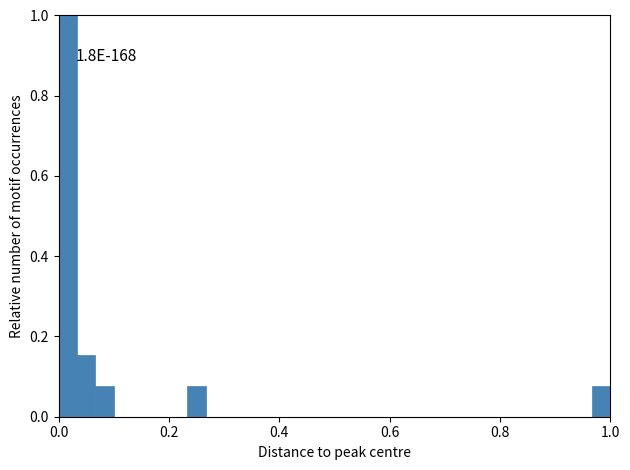

Read against the x-axis, roughly where is the centre of the tallest bar?

0.02